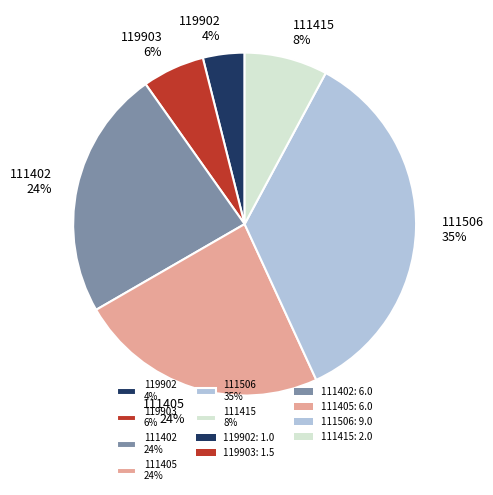

Is the sum of 111405 24% and 111415 8% greater than half?

No